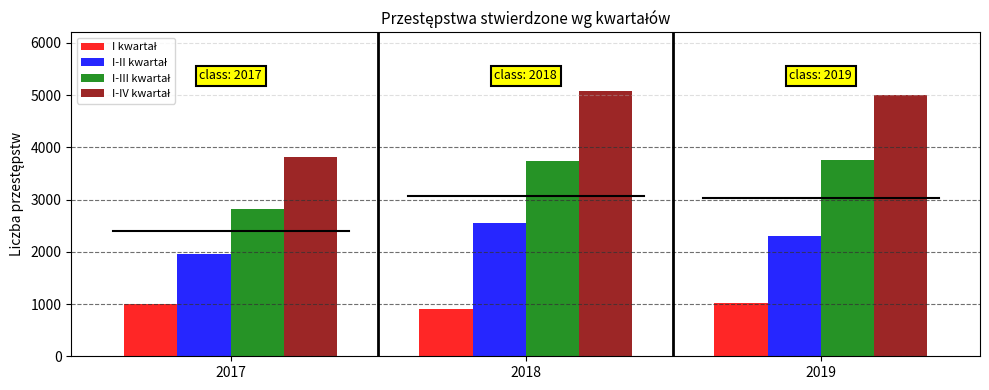

What is the greatest value displayed?

5070